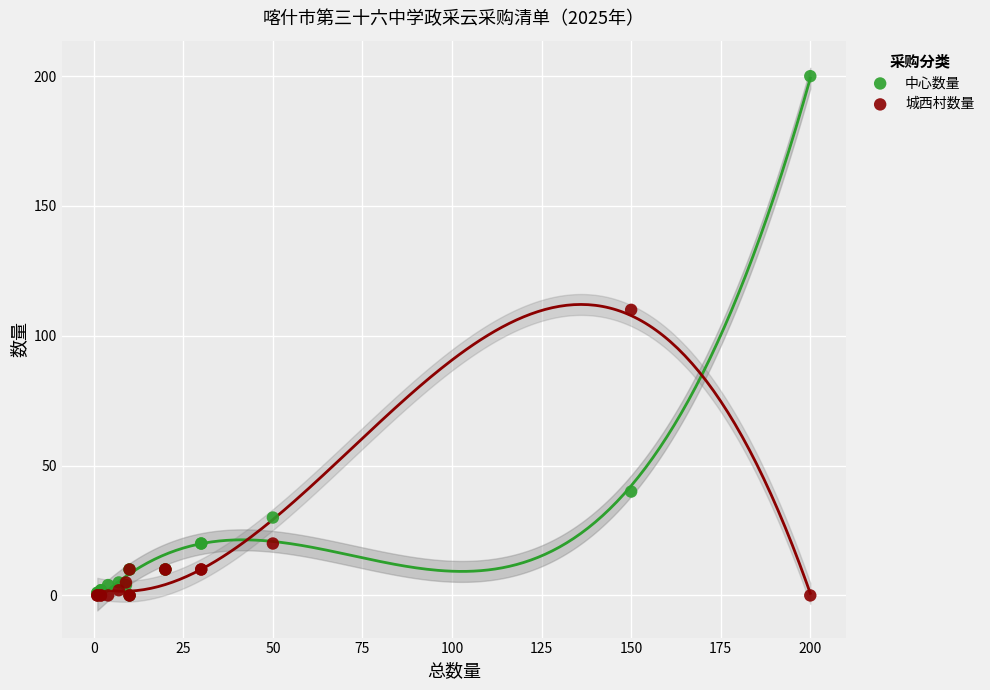

Which series reaches the maximum Y coordinate?

中心数量